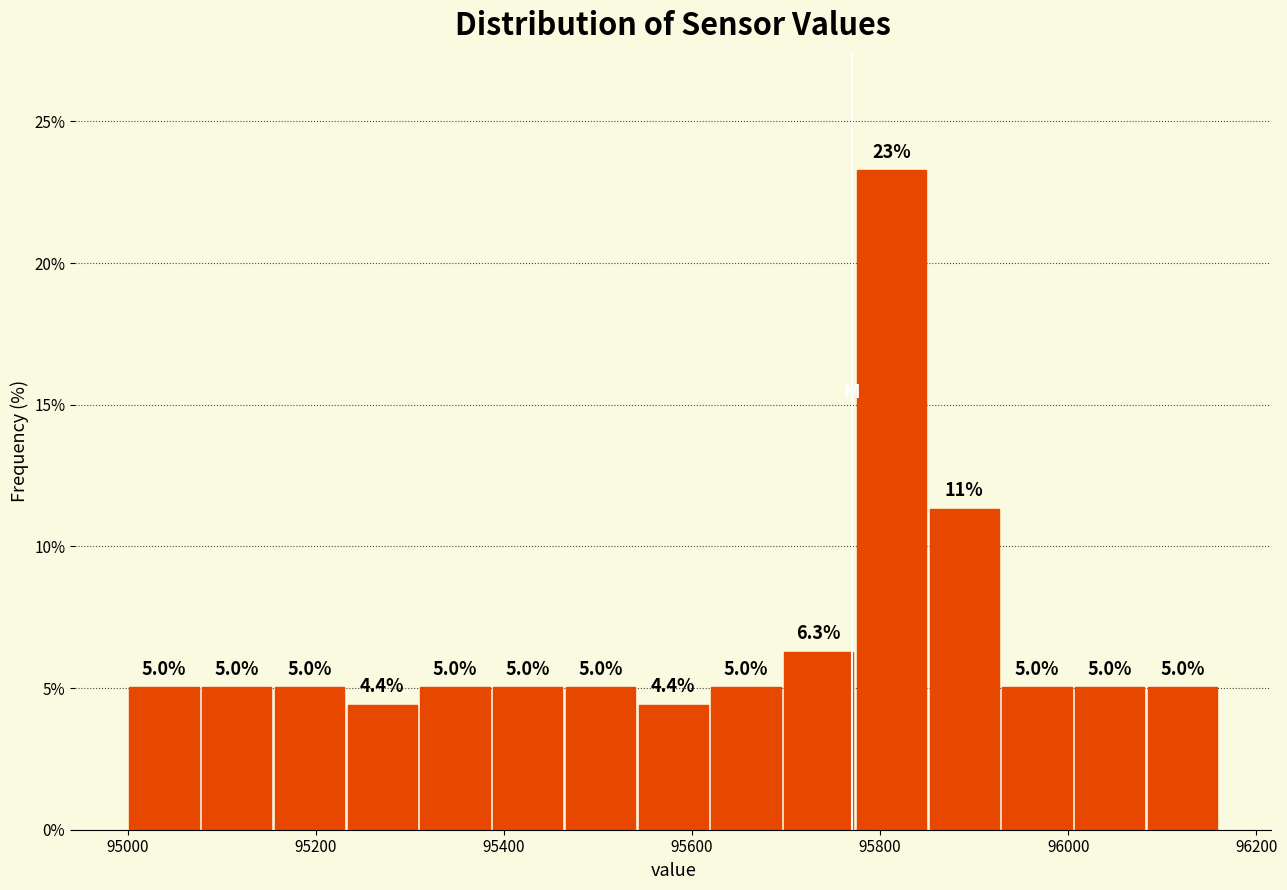

Read against the x-axis, roughly where is the centre of the tallest bar?

95820